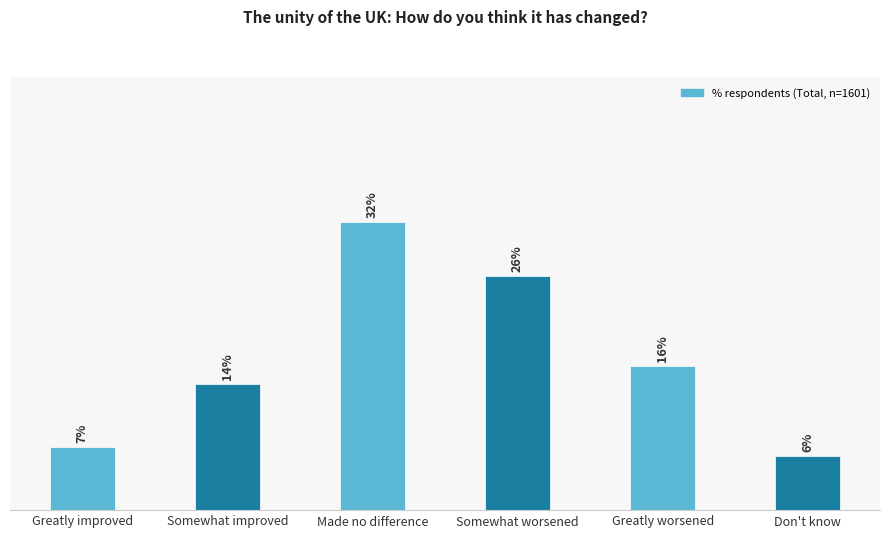

Are the bars horizontal?

No